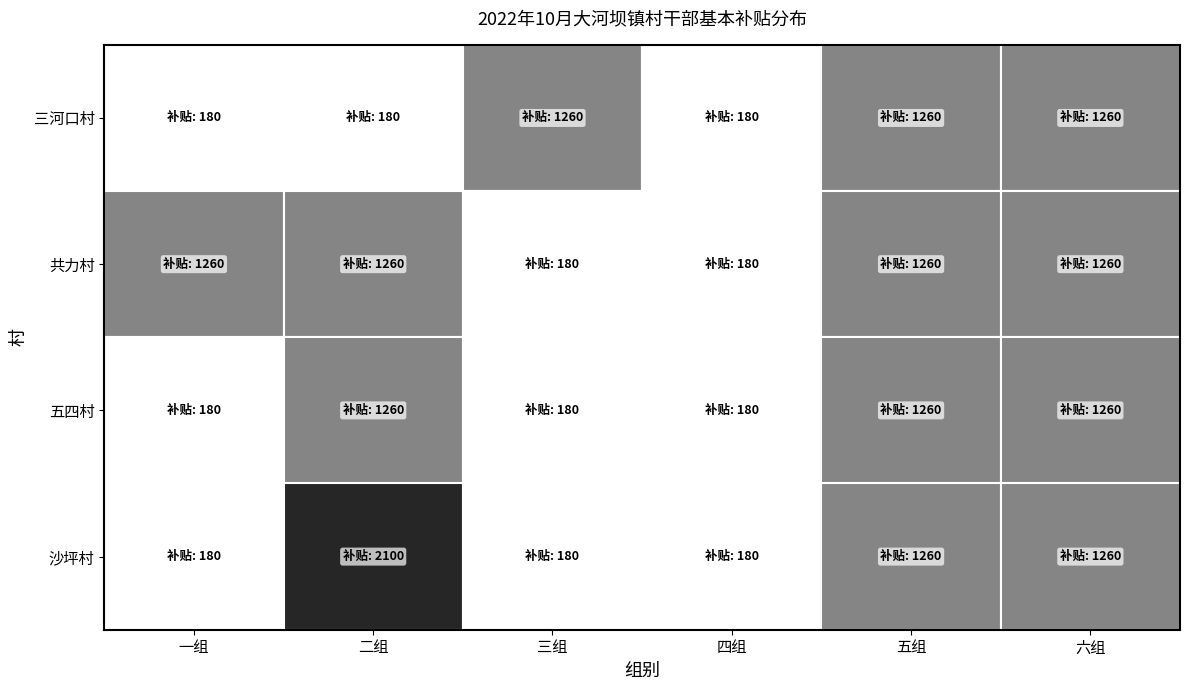

Where does the 五四村 series first go above 180?

1